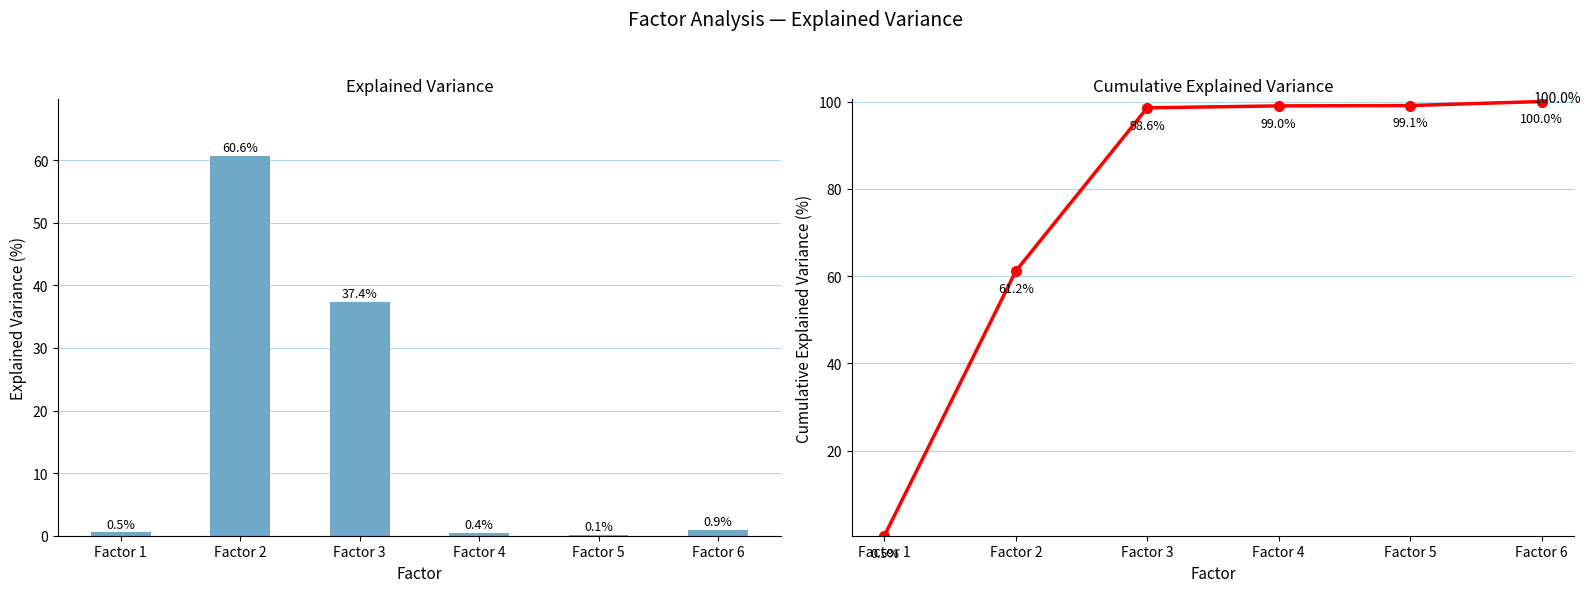

What are all the series names shown in the legend?

Explained Variance, Cumulative Explained Variance